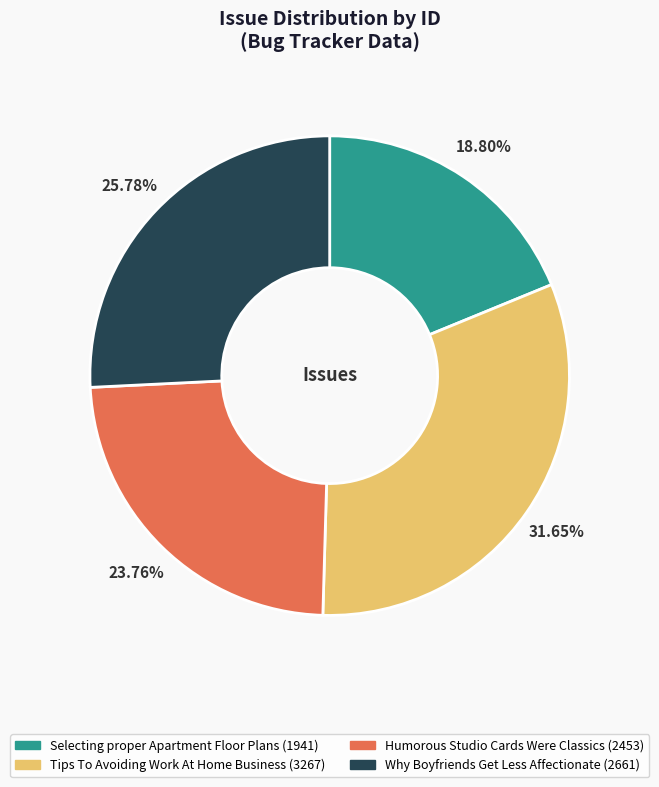

Which slice is the smallest?

Selecting proper Apartment Floor Plans